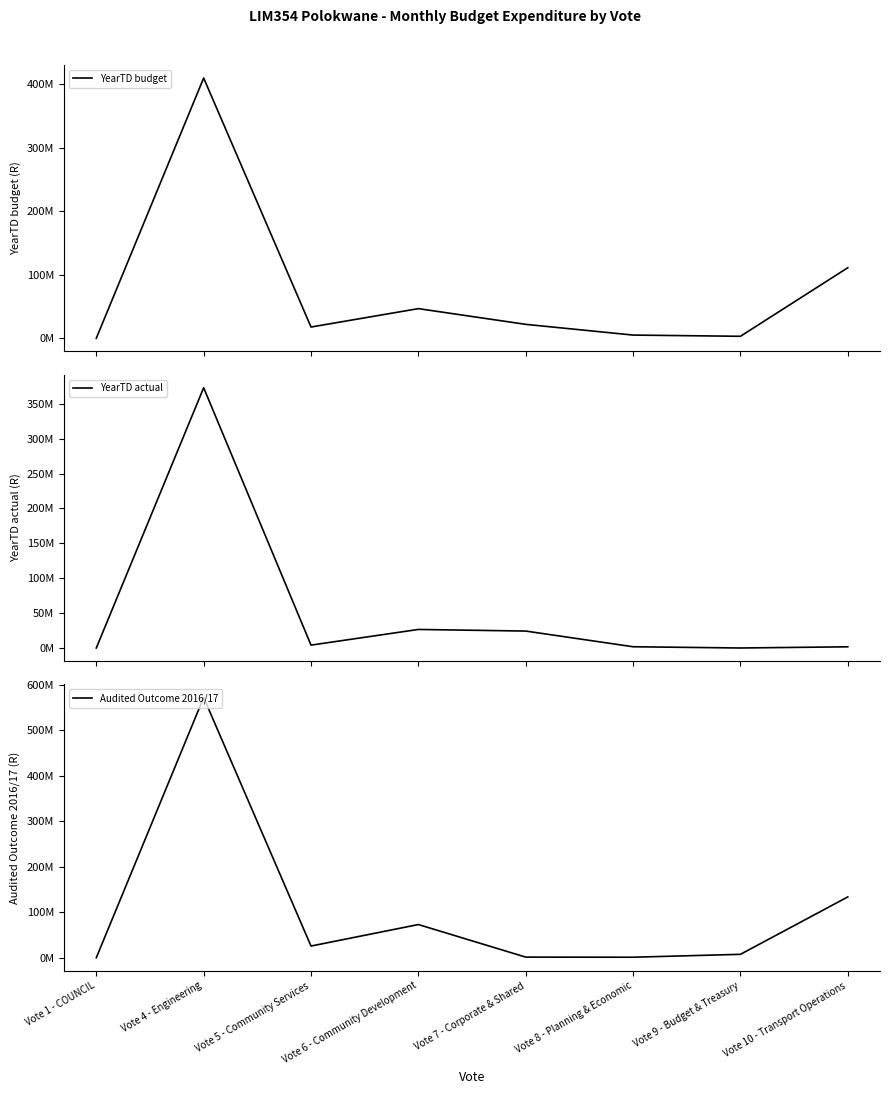

Where does the YearTD budget series first go above 21875000?

Vote 4 - Engineering